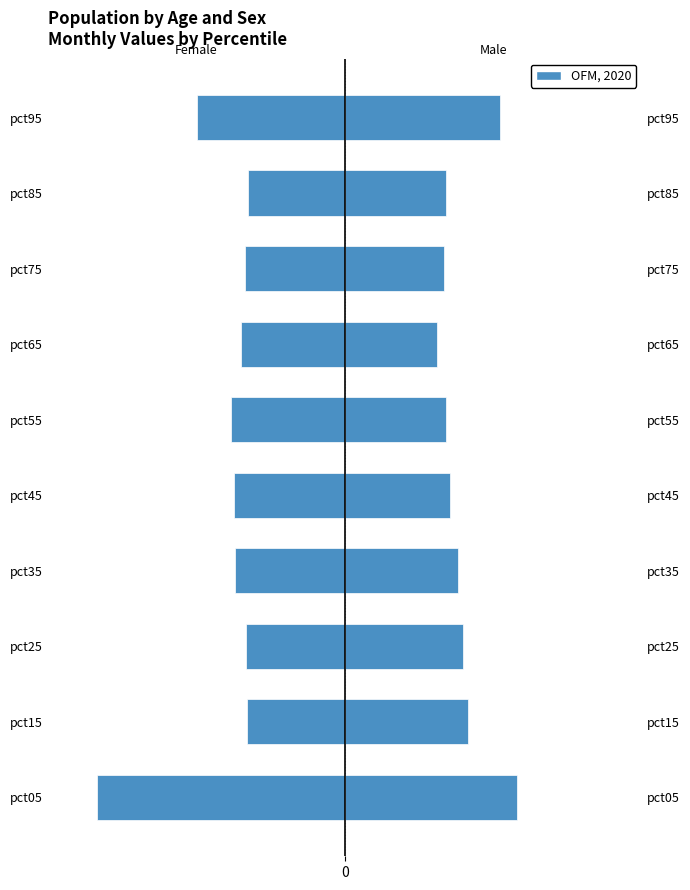

Reading right to left, extract all data points from this chart.

Jan/Mar/May: -2.6	-1.7	-1.7	-1.8	-2.0	-1.9	-1.9	-1.7	-1.7	-4.3
Feb/Apr/Jun: 2.7	1.7	1.7	1.6	1.8	1.8	2.0	2.0	2.1	3.0